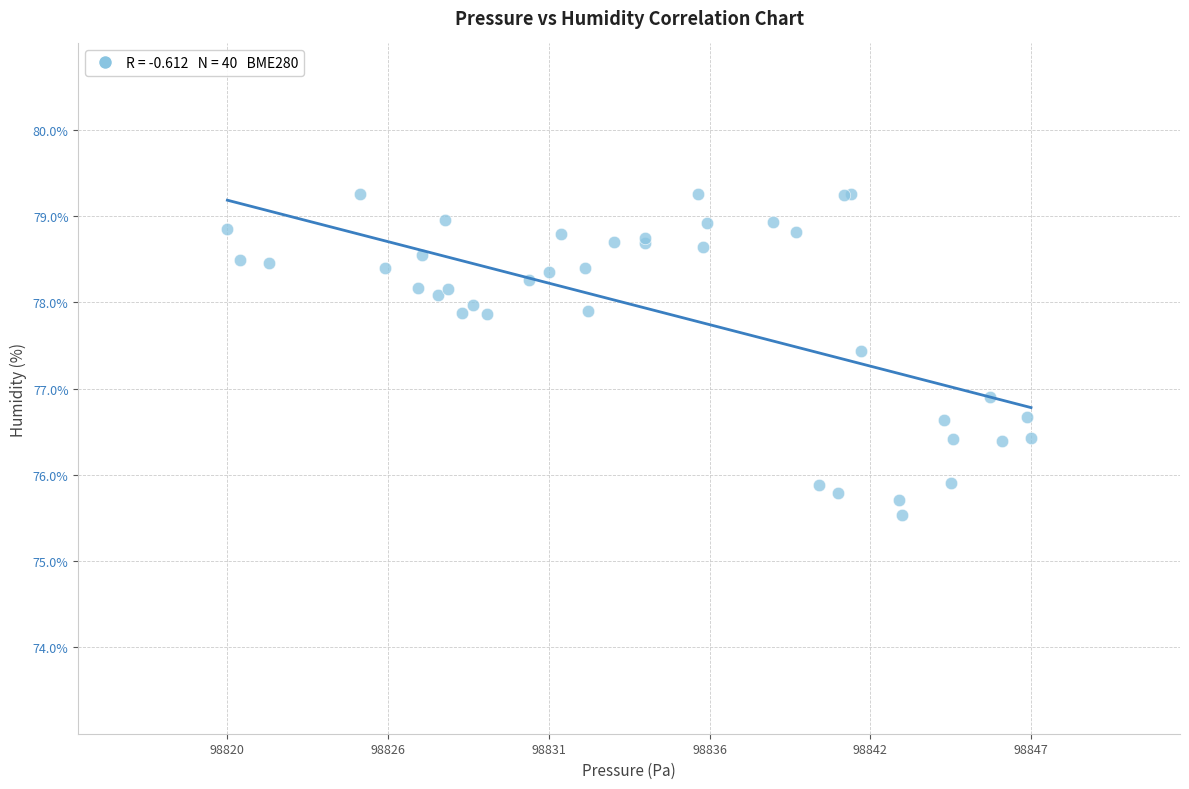

What Y value in the scatter plot is closest to 77?

76.9